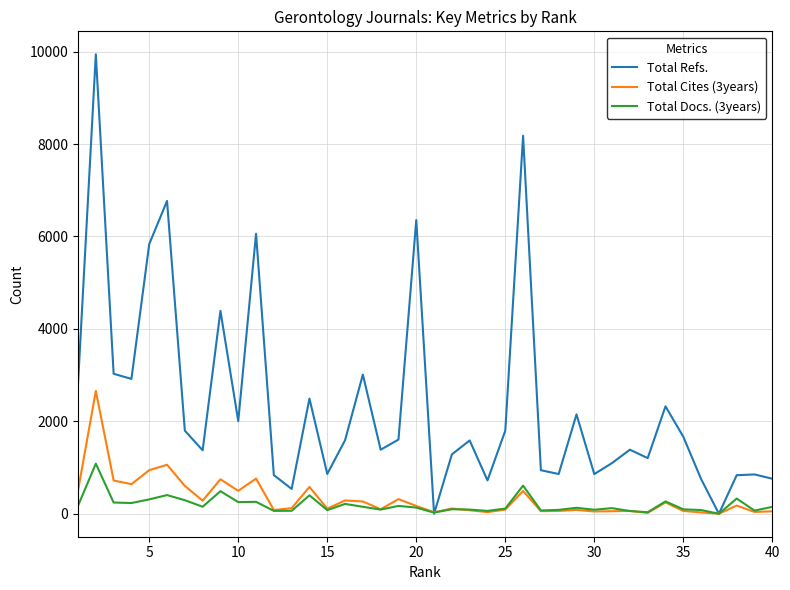

Which series has the largest range (max minus min)?

Total Refs.